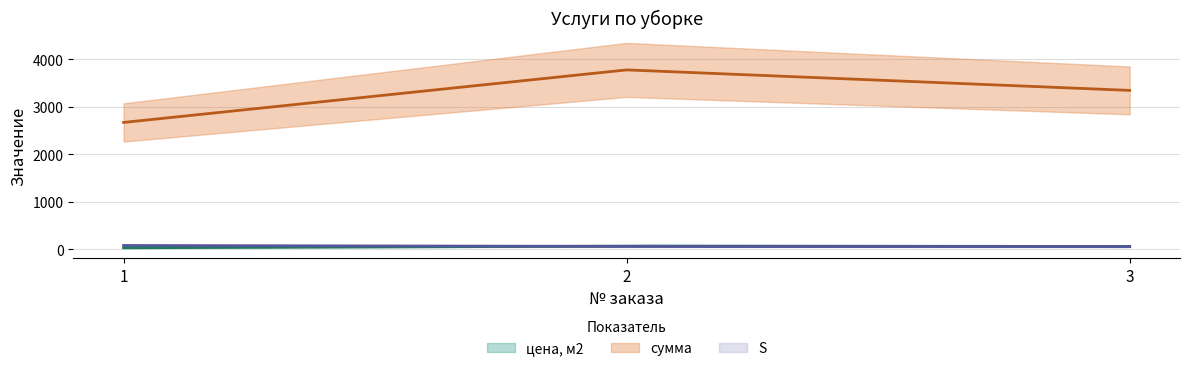

The цена, м2 series shows 30 at 3. True or false?

False